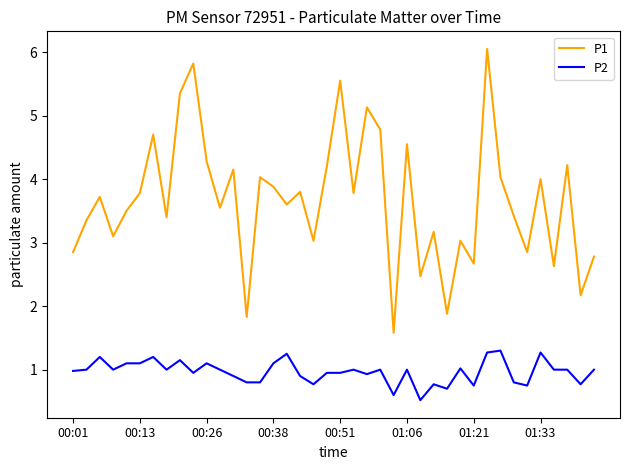

List the series in order of their peak value, highest first.

P1, P2